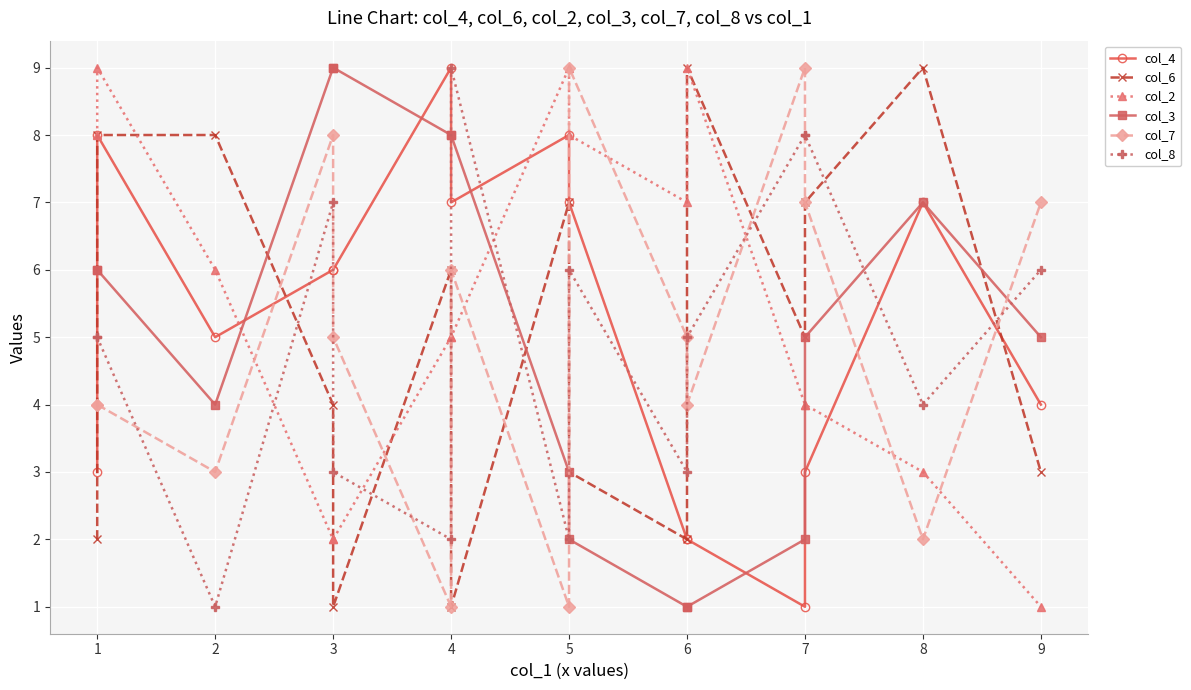

What is the average value of the col_4 series?

5